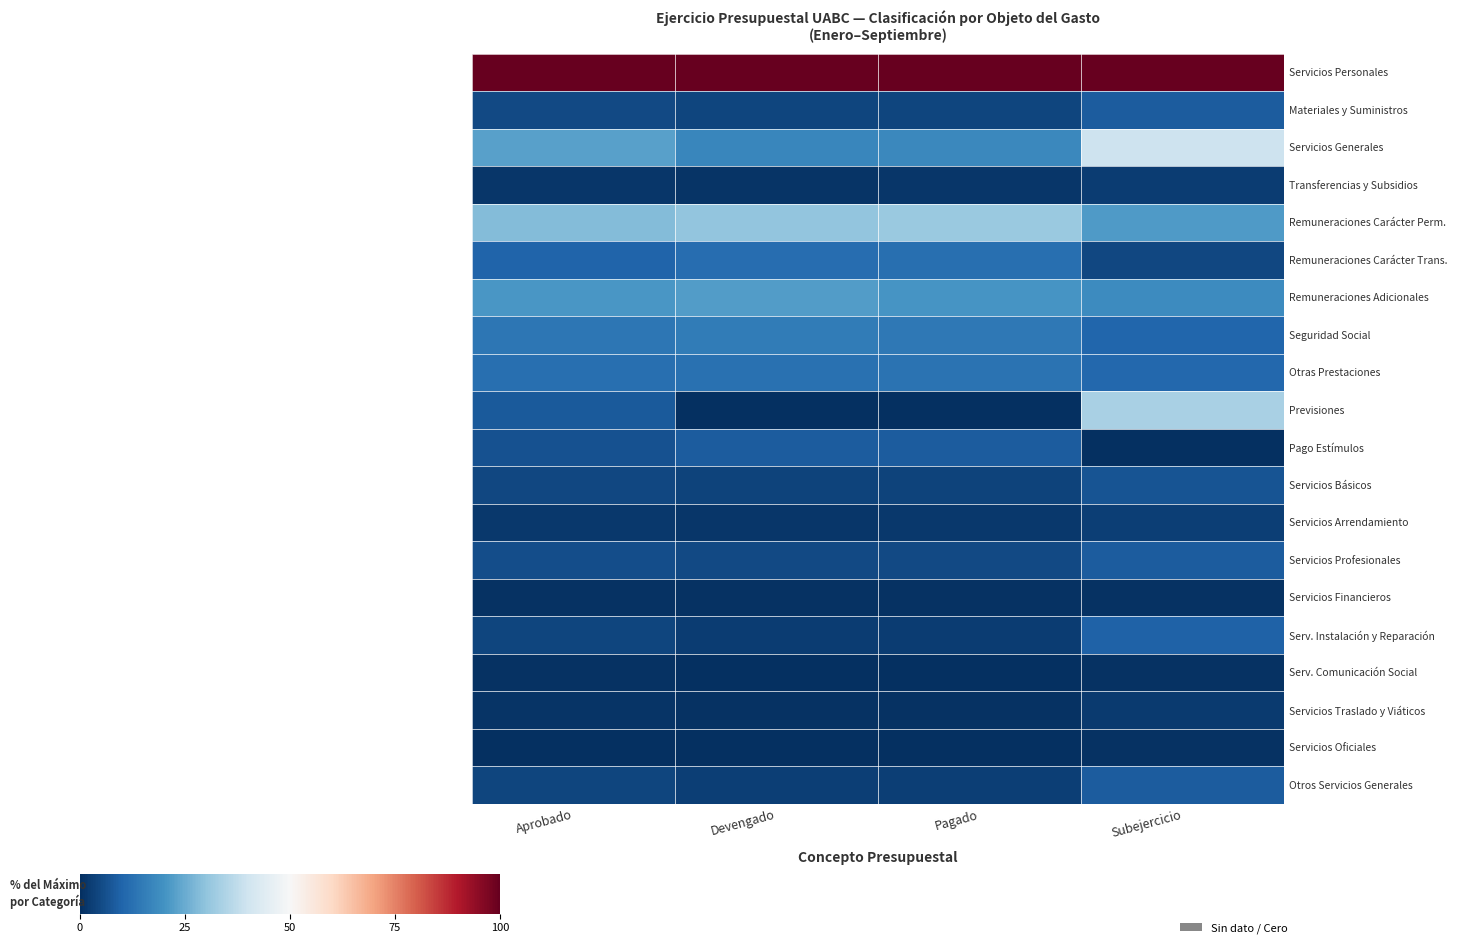

Which has a higher value, Subejercicio or Pagado?

Subejercicio